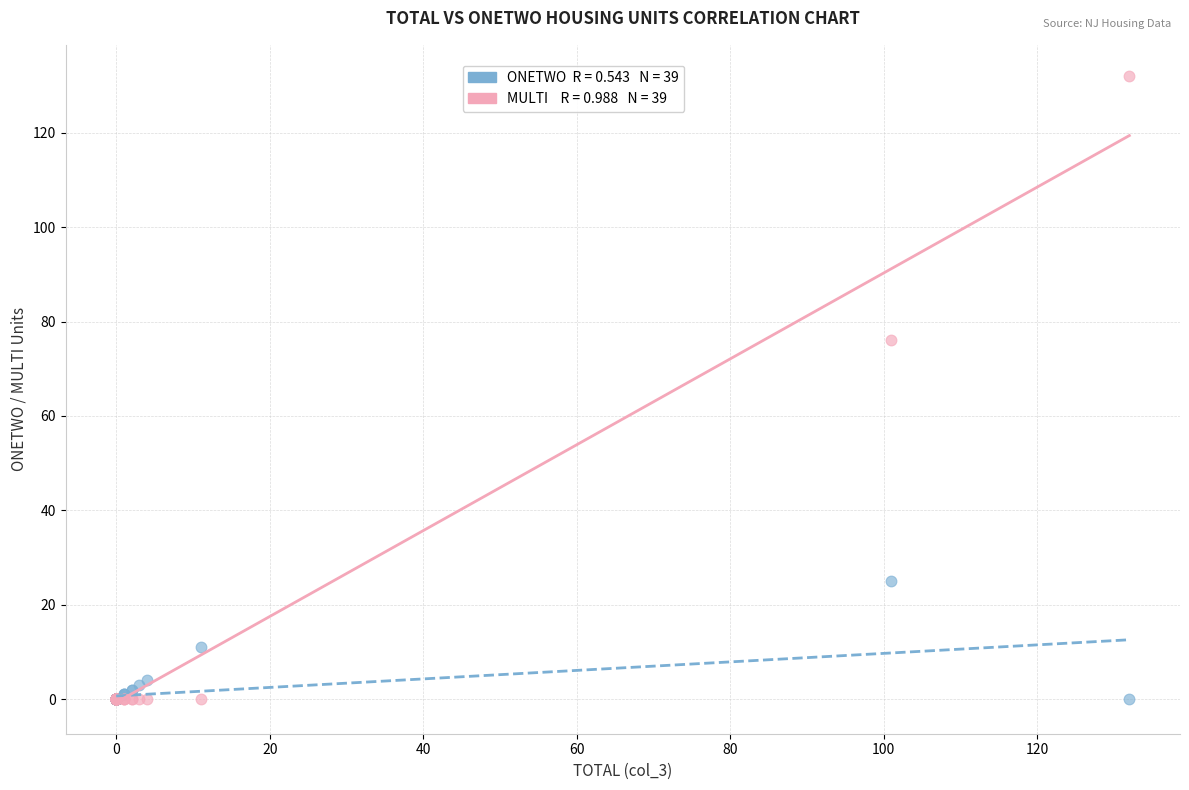

Across all series, what Y value is closest to 66?

76